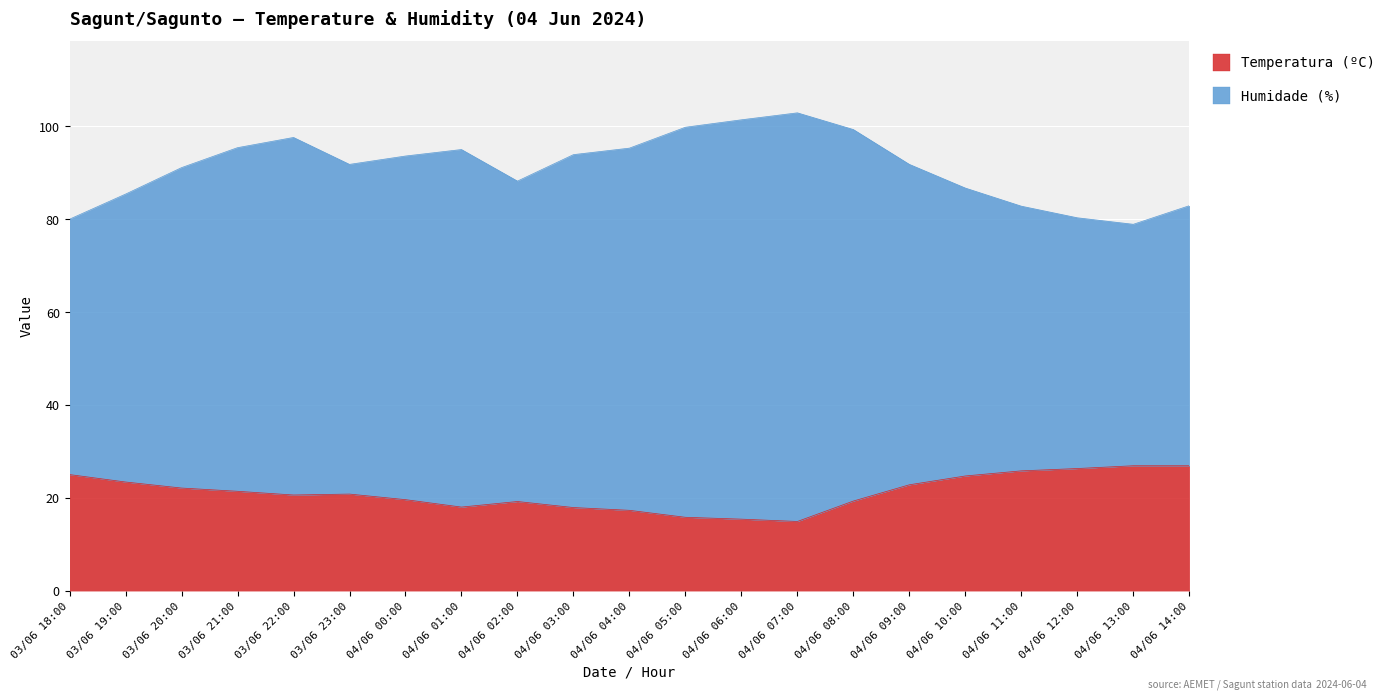

True or false: Temperatura (ºC) and Humidade (%) intersect in this chart.

False